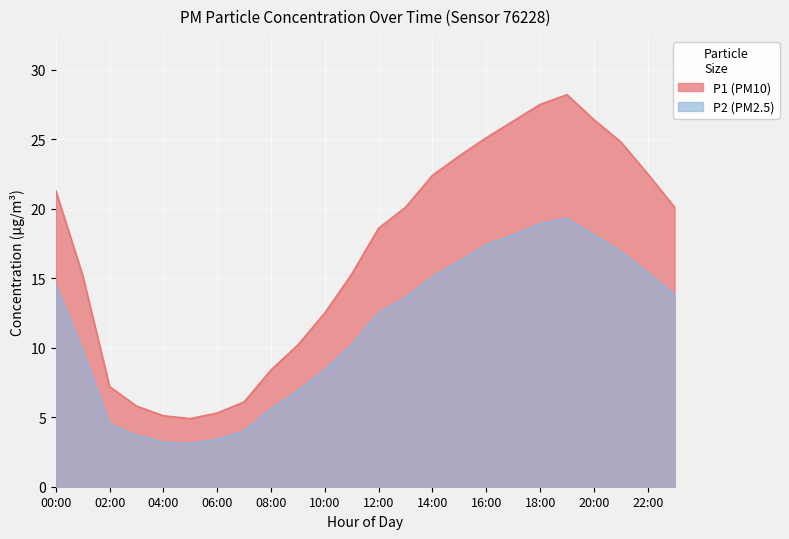

Is it true that P1 equals 42.2 at 16:00?

False